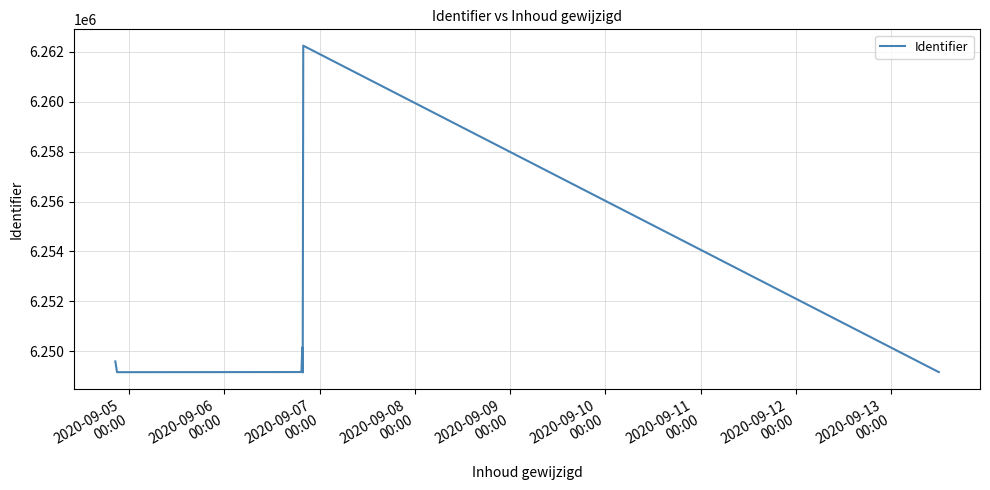

The value at 2020-09-06
00:00 is 4290028. True or false?

False